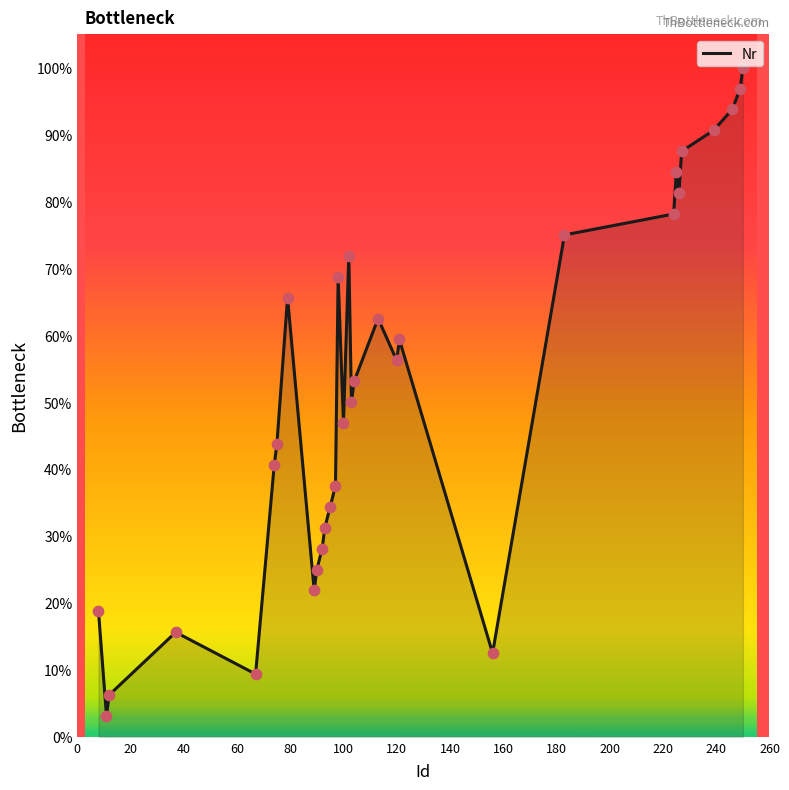

What is the smallest value displayed?

3.1